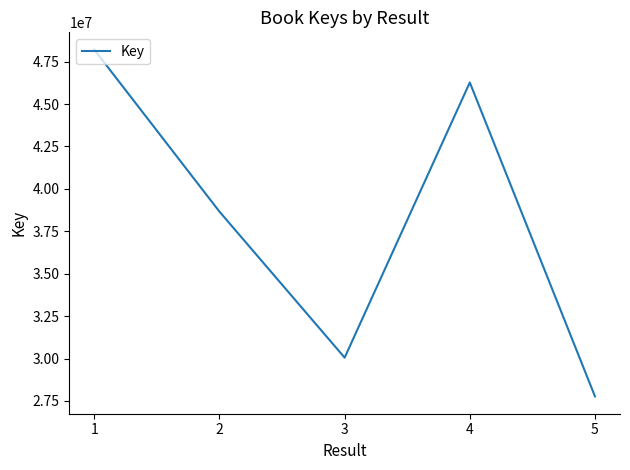

At which label does the data first exceed 38657646?

1